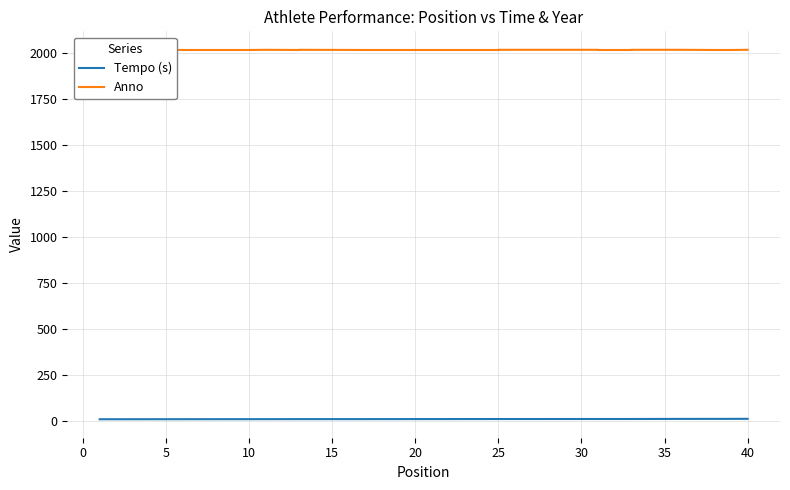

What is the average value of the Anno series?

2016.4